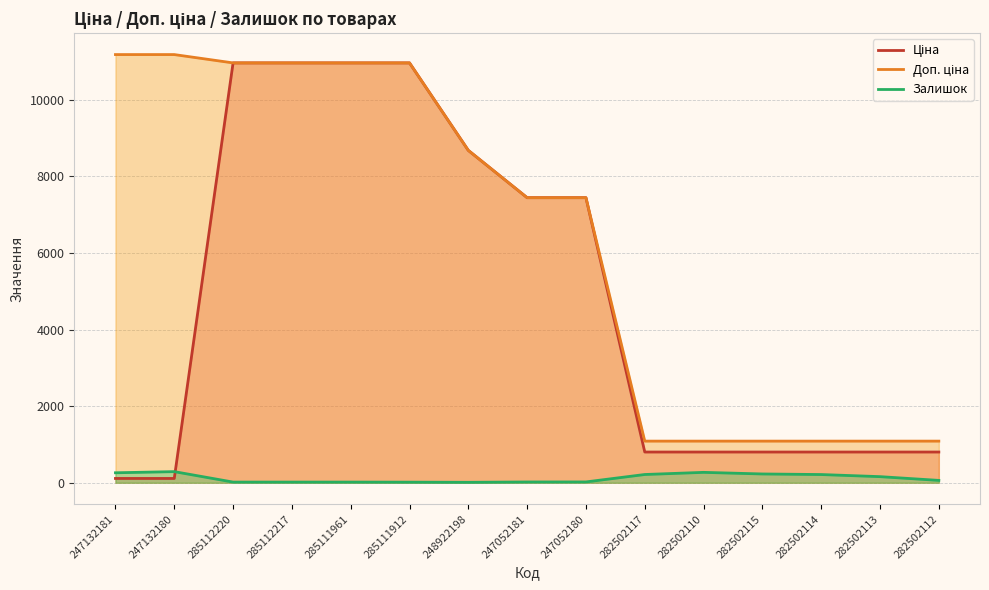

Where does the Залишок series first go above 61?

247132181